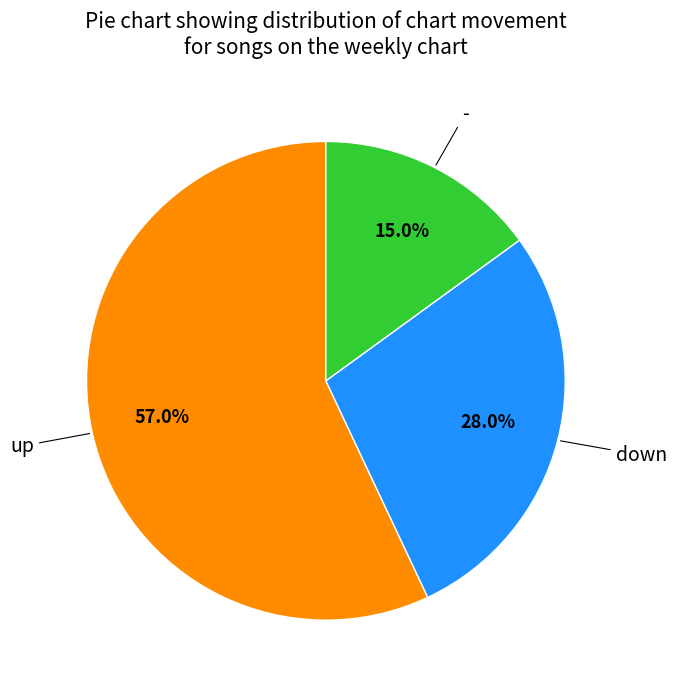

Is there any slice that represents more than half of the pie?

Yes